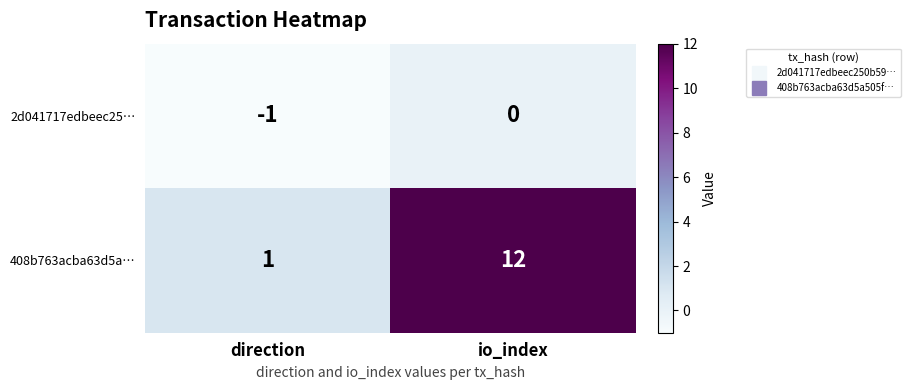

What is the spread (max minus min) of values at io_index?

12